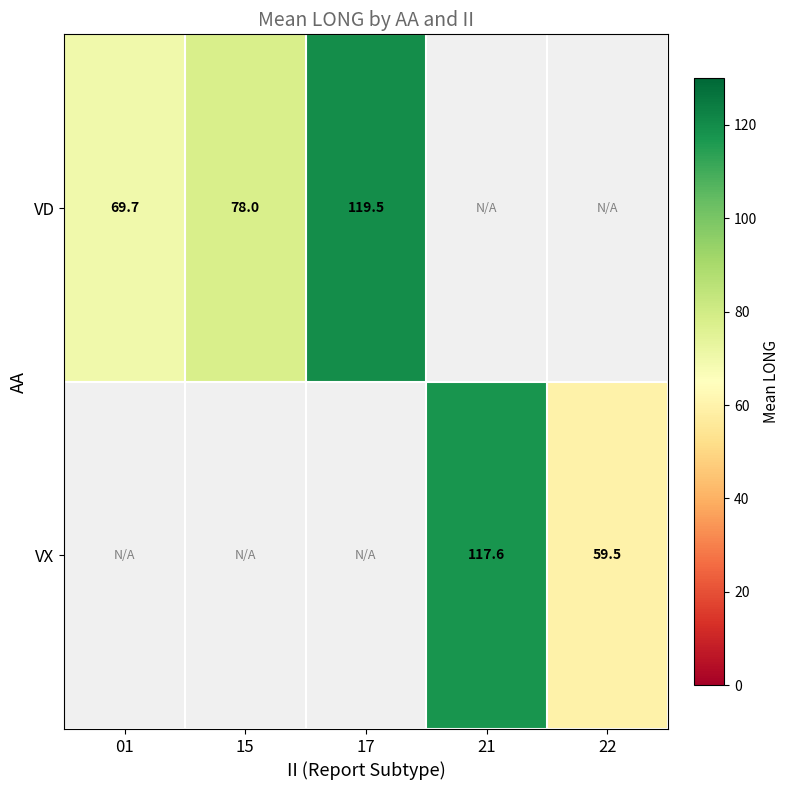

Between 21 and 22, which series saw the biggest shift?

VX